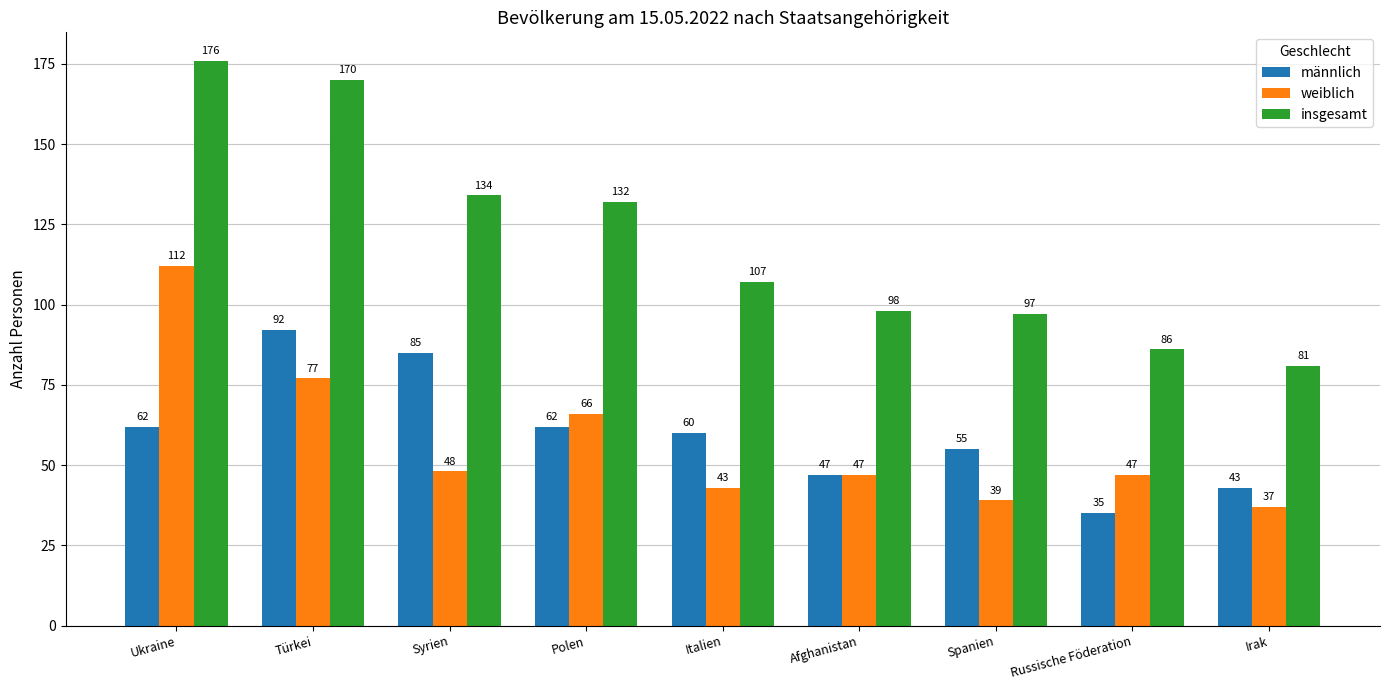

At which category does the chart reach its peak across all series?

Ukraine